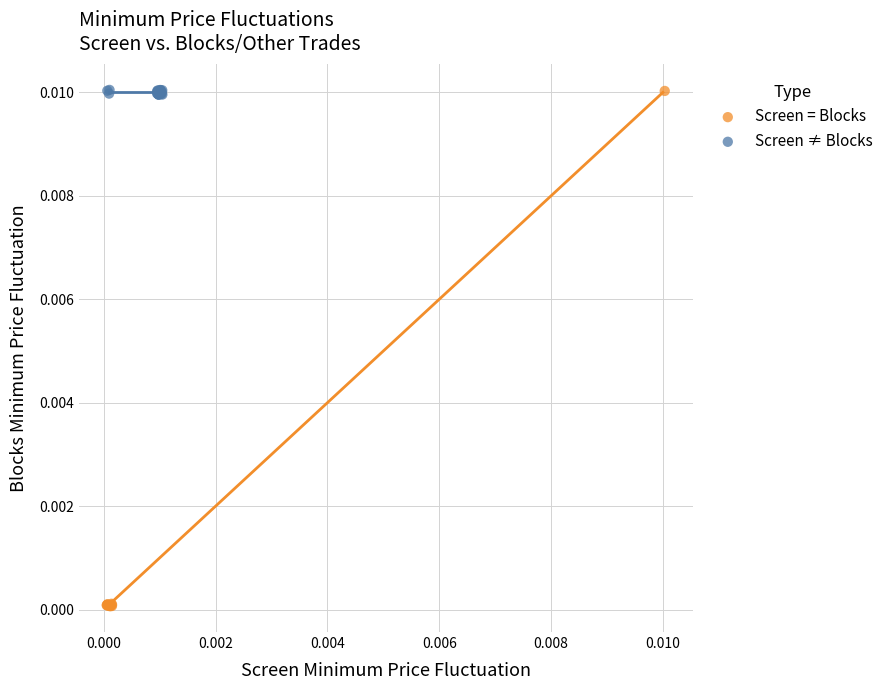

Which series reaches the minimum Y coordinate?

Screen = Blocks